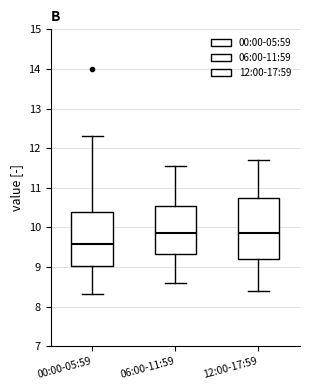

Where does the upper whisker of the box for 06:00-11:59 end on the y-axis? The values are not printed on the chart, so give them approximately, as read against the axis.

11.6